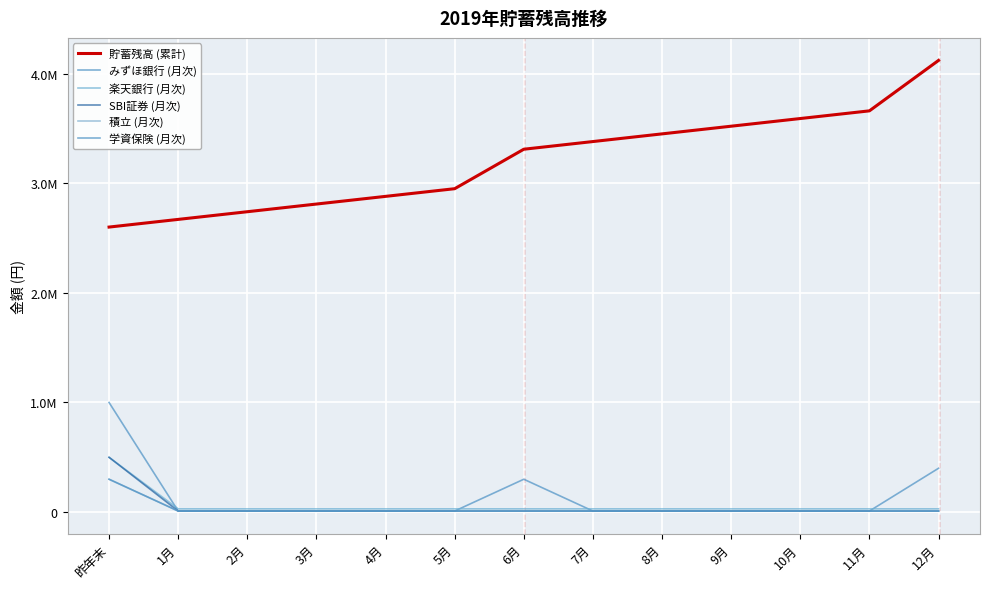

Which series has the largest total across all categories?

貯蓄残高 (累計)